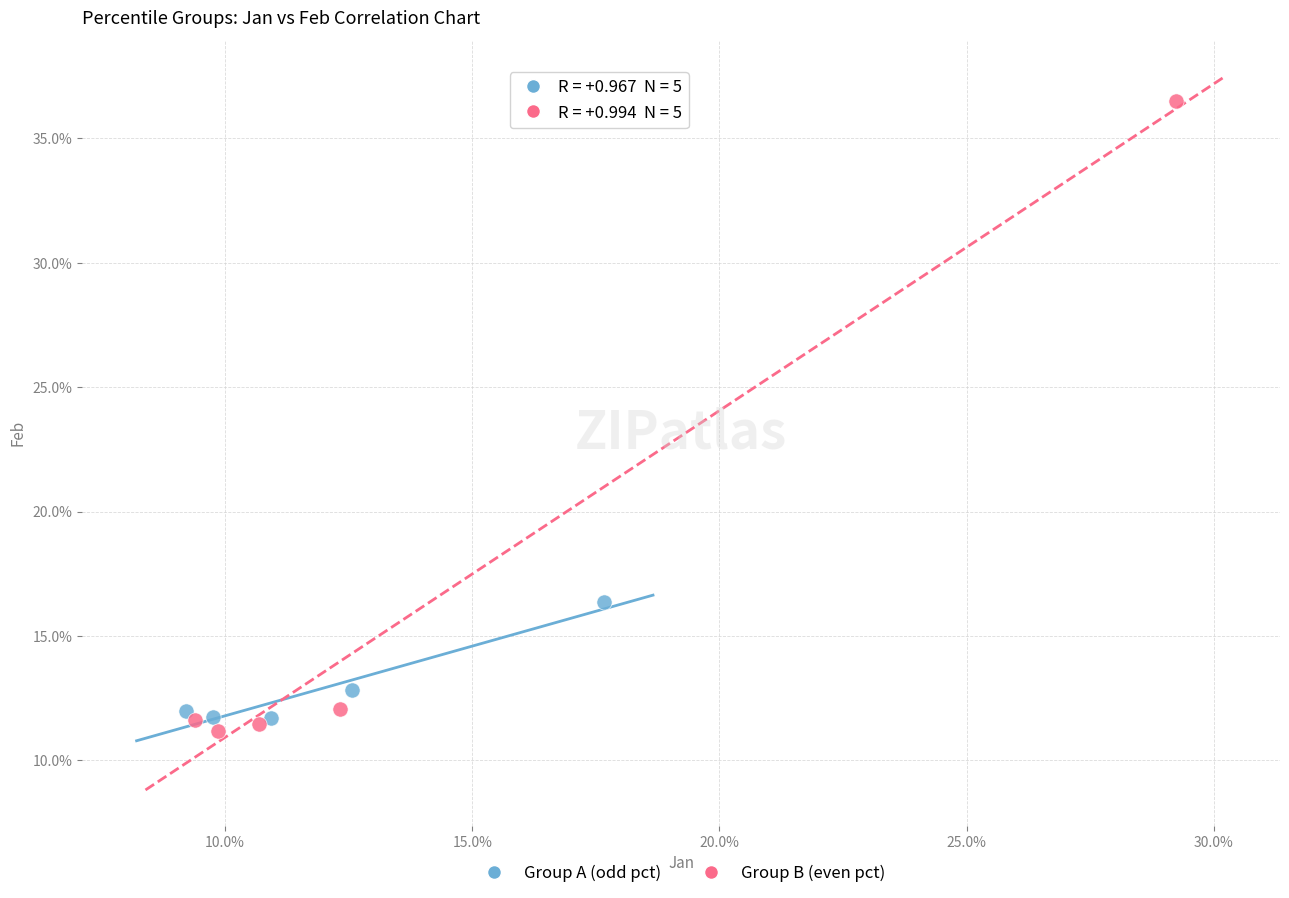

Which series contains the highest Y value?

Group B (even pct)